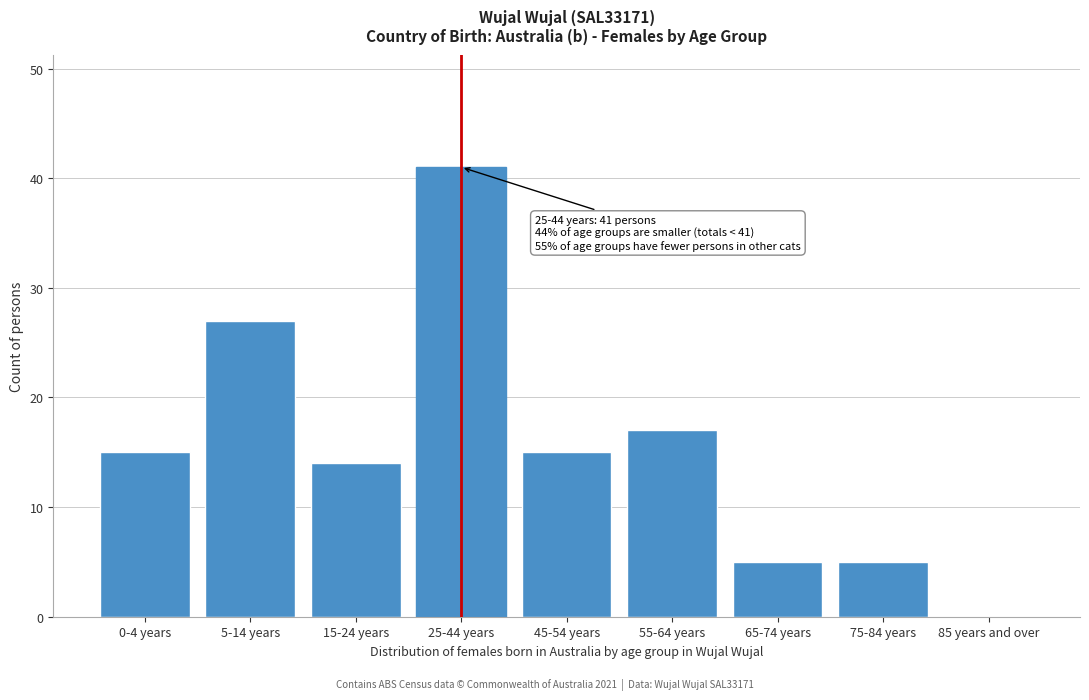

Reading left to right, list all the values displayed in this chart.

0-4 years=15	5-14 years=27	15-24 years=14	25-44 years=41	45-54 years=15	55-64 years=17	65-74 years=5	75-84 years=5	85 years and over=0